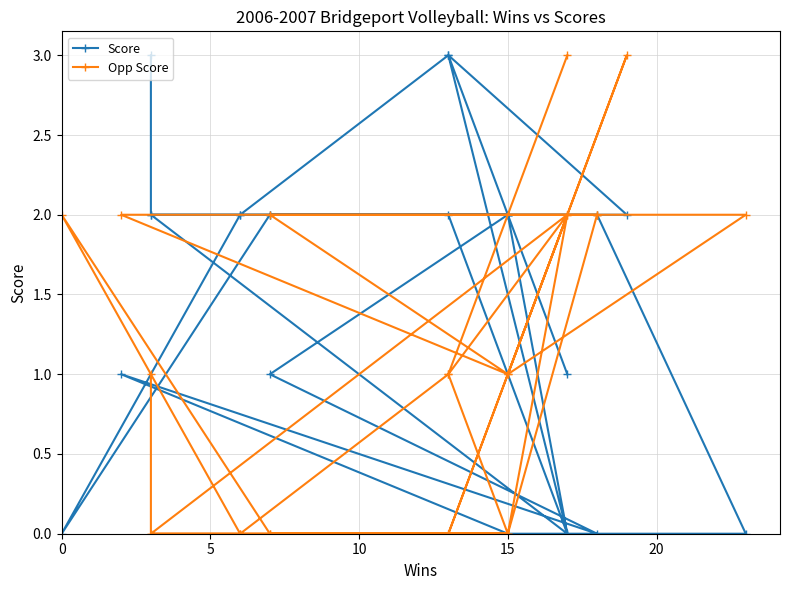

True or false: Score has a value of 1 at 10.

False